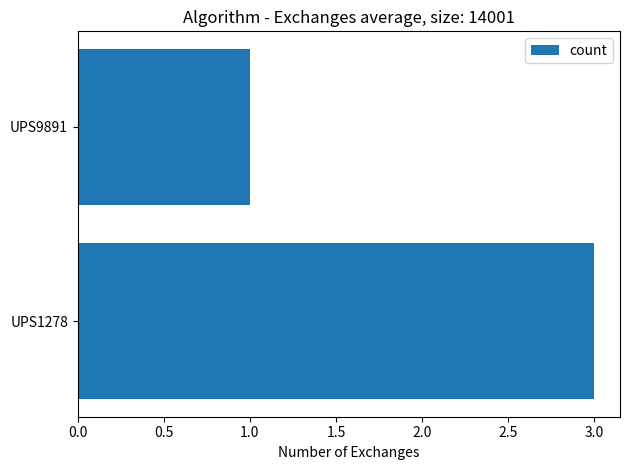

Rank the categories by value from highest to lowest.

UPS1278, UPS9891